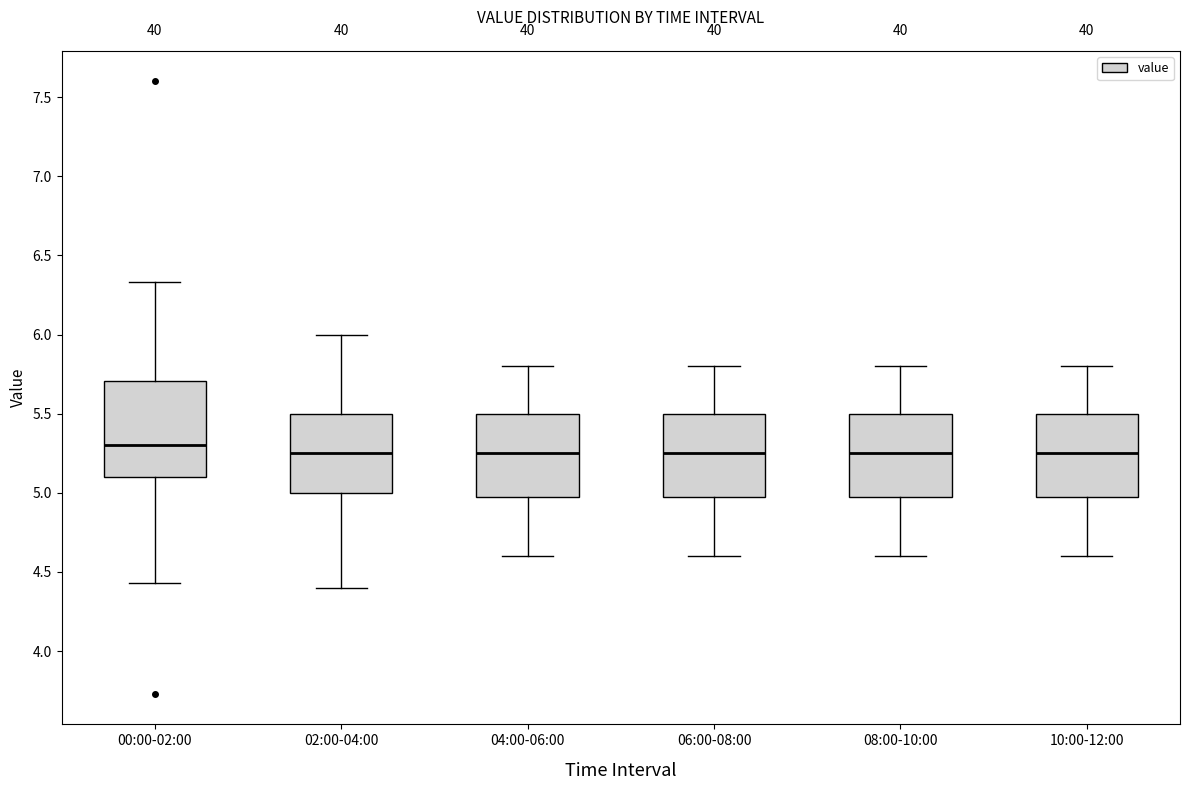

Where is the lower edge of the box for 00:00-02:00 on the y-axis? The values are not printed on the chart, so give them approximately, as read against the axis.

5.10